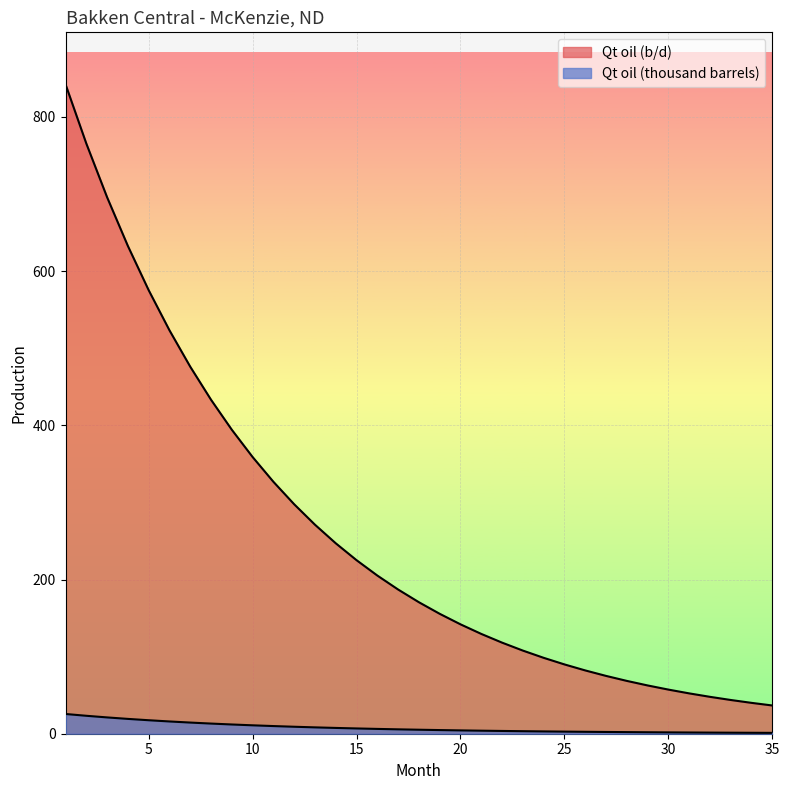

The Qt oil (b/d) series shows 620.1 at 10. True or false?

False